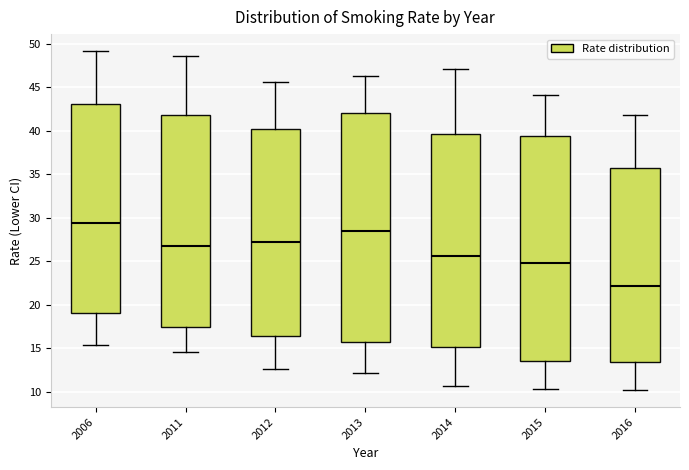

Reading left to right, transcribe this box plot: for each box, give where its median line is, the range the box spans, and where its two whiskers end, as read against the y-axis. The values are not printed on the chart, so give them approximately, as read against the axis.

2006: median 29.5, box 19.0 to 43.0, whiskers 15.5 to 49.0
2011: median 27.0, box 17.5 to 42.0, whiskers 14.5 to 48.5
2012: median 27.0, box 16.5 to 40.0, whiskers 12.5 to 45.5
2013: median 28.5, box 16.0 to 42.0, whiskers 12.0 to 46.5
2014: median 25.5, box 15.0 to 39.5, whiskers 10.5 to 47.0
2015: median 25.0, box 13.5 to 39.5, whiskers 10.5 to 44.0
2016: median 22.0, box 13.5 to 36.0, whiskers 10.0 to 42.0